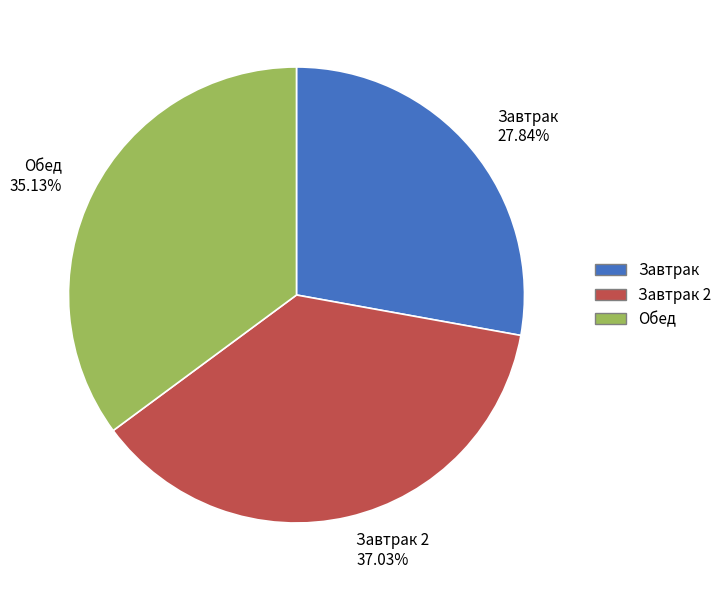

Which has a higher value, Завтрак or Обед?

Обед